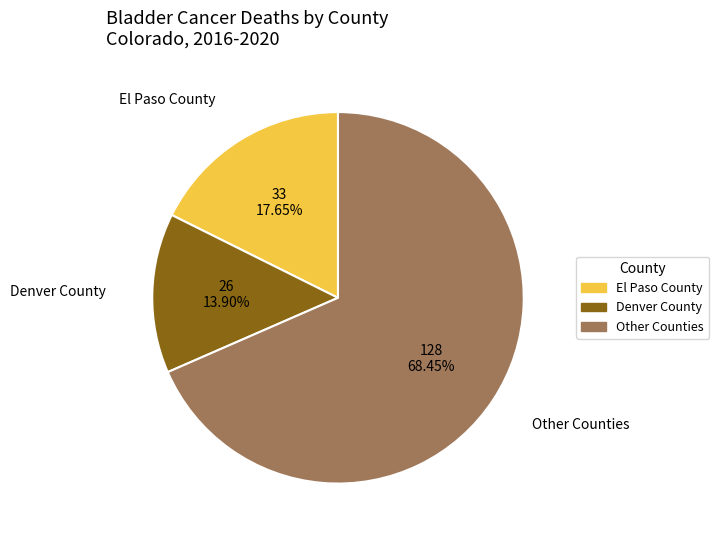

Is there a majority slice in this chart?

Yes